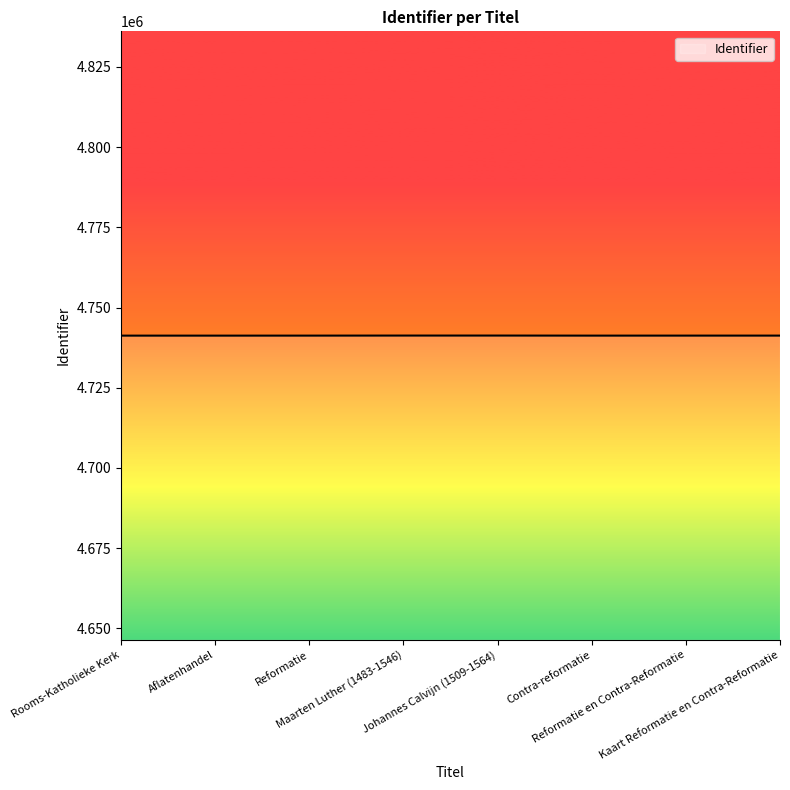

What is the difference between the values at Reformatie and Rooms-Katholieke Kerk?

4